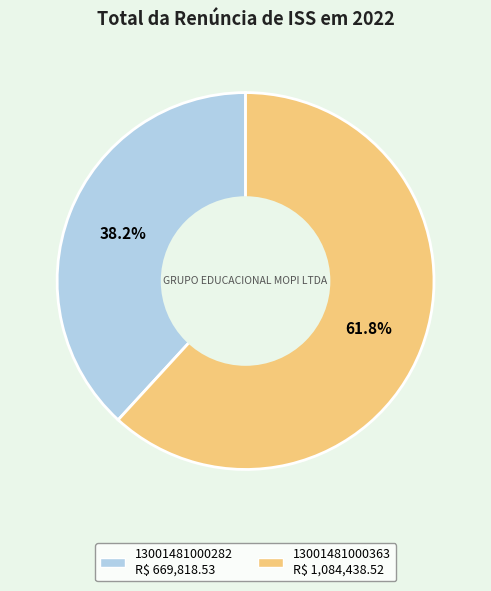

To the nearest percent, what is the average slice percentage?

50%